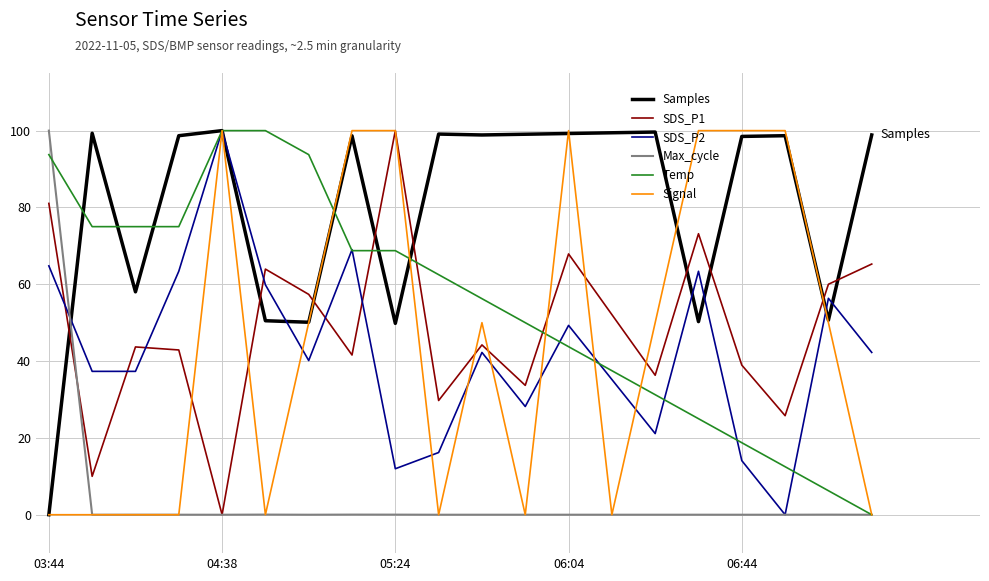

What is the greatest value displayed?

100.0